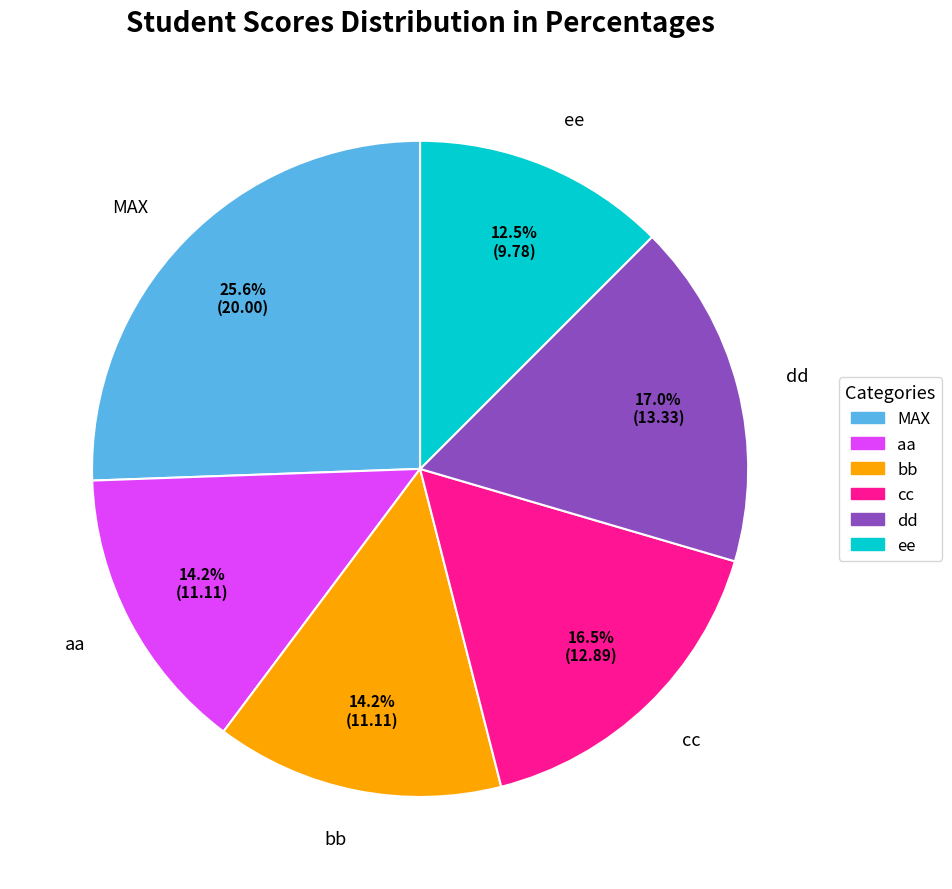

Is cc the majority of the pie?

No